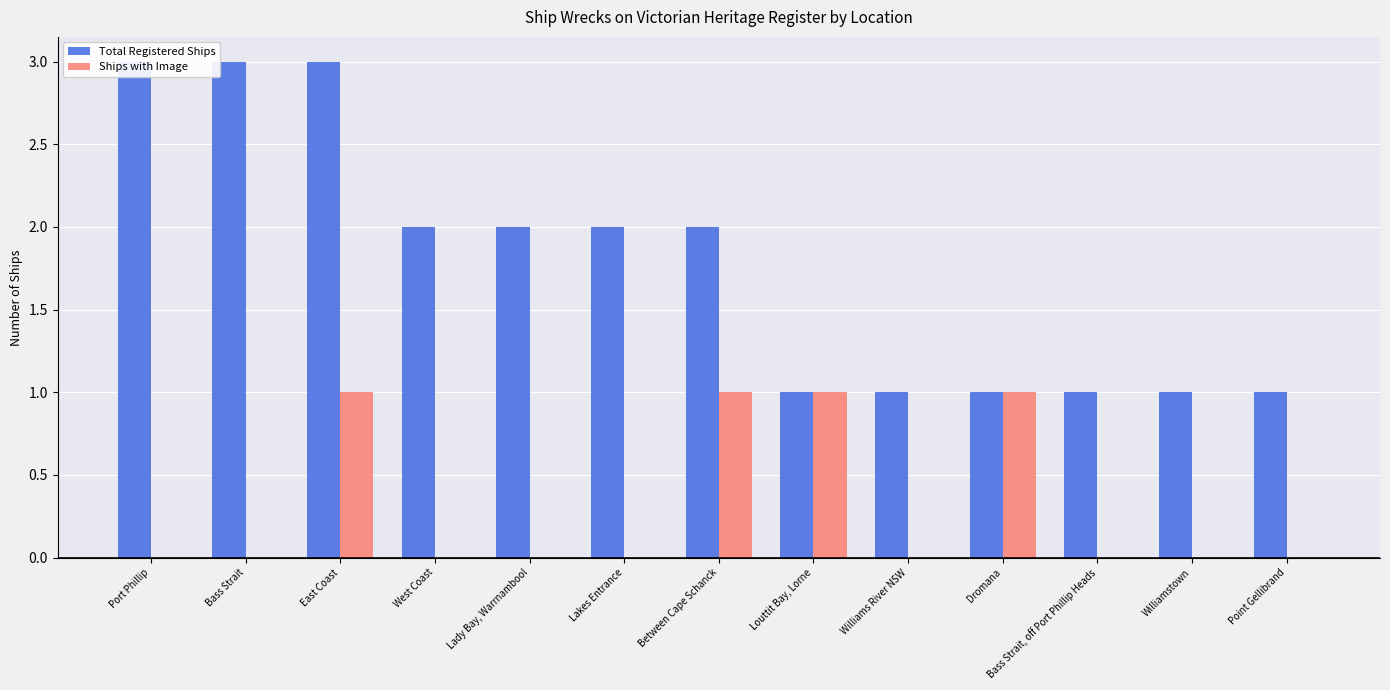

What is the sum of all Total Registered Ships values?

23